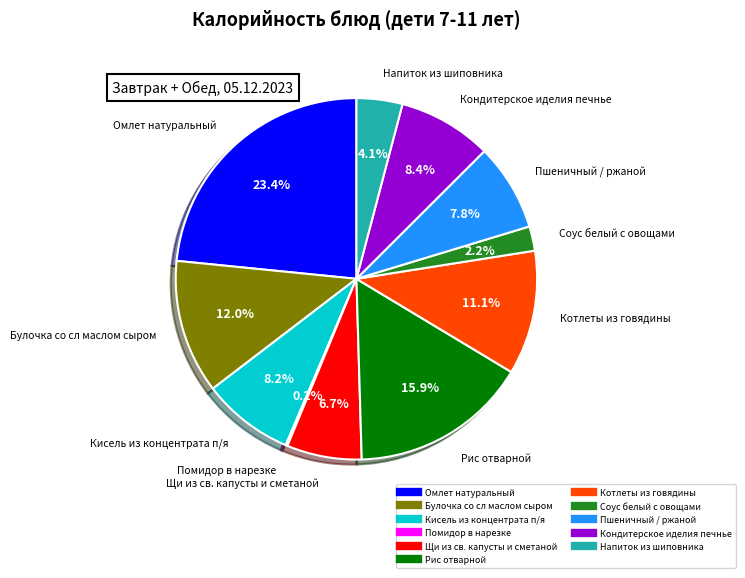

What percentage do Котлеты из говядины and Пшеничный / ржаной together represent?

18.9%